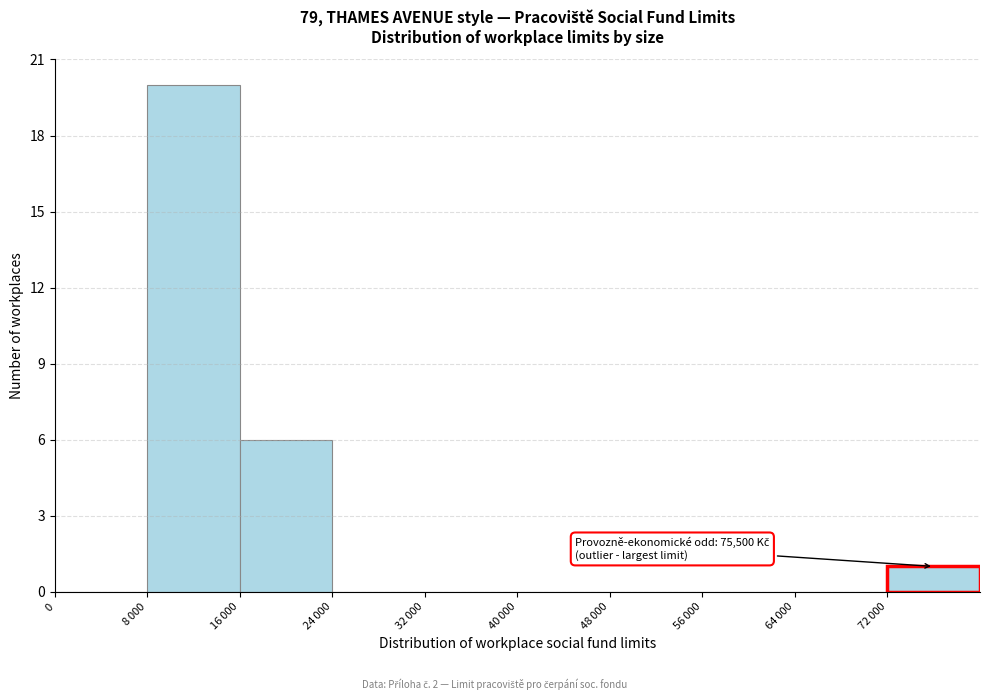

What is the maximum value shown in the chart?

20